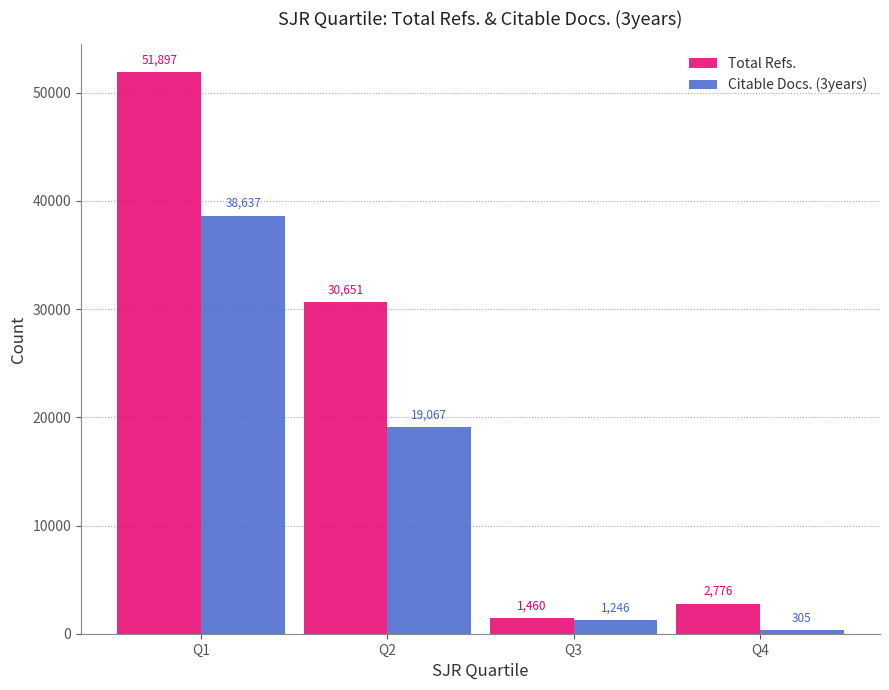

What is the difference between the highest and lowest values at Q3?

214